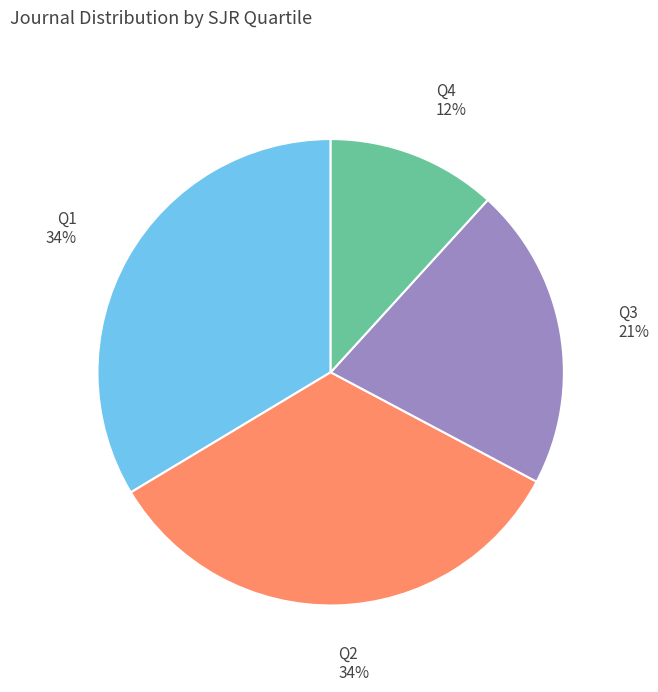

To the nearest percent, what is the difference between the largest and smallest slice percentages?

22%